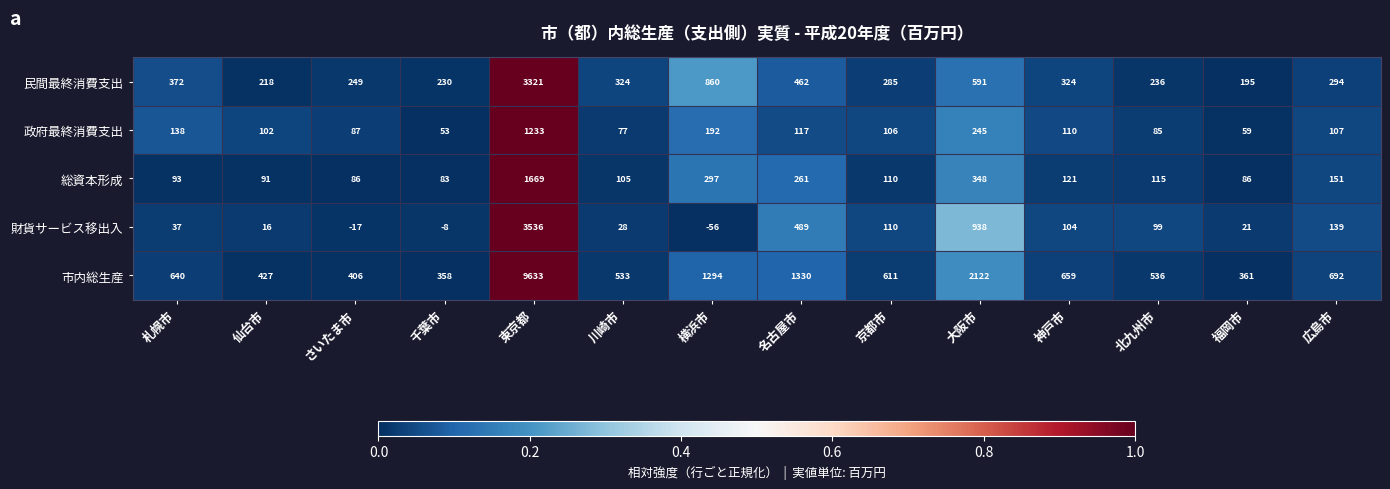

Which category has the lowest value across all series?

横浜市